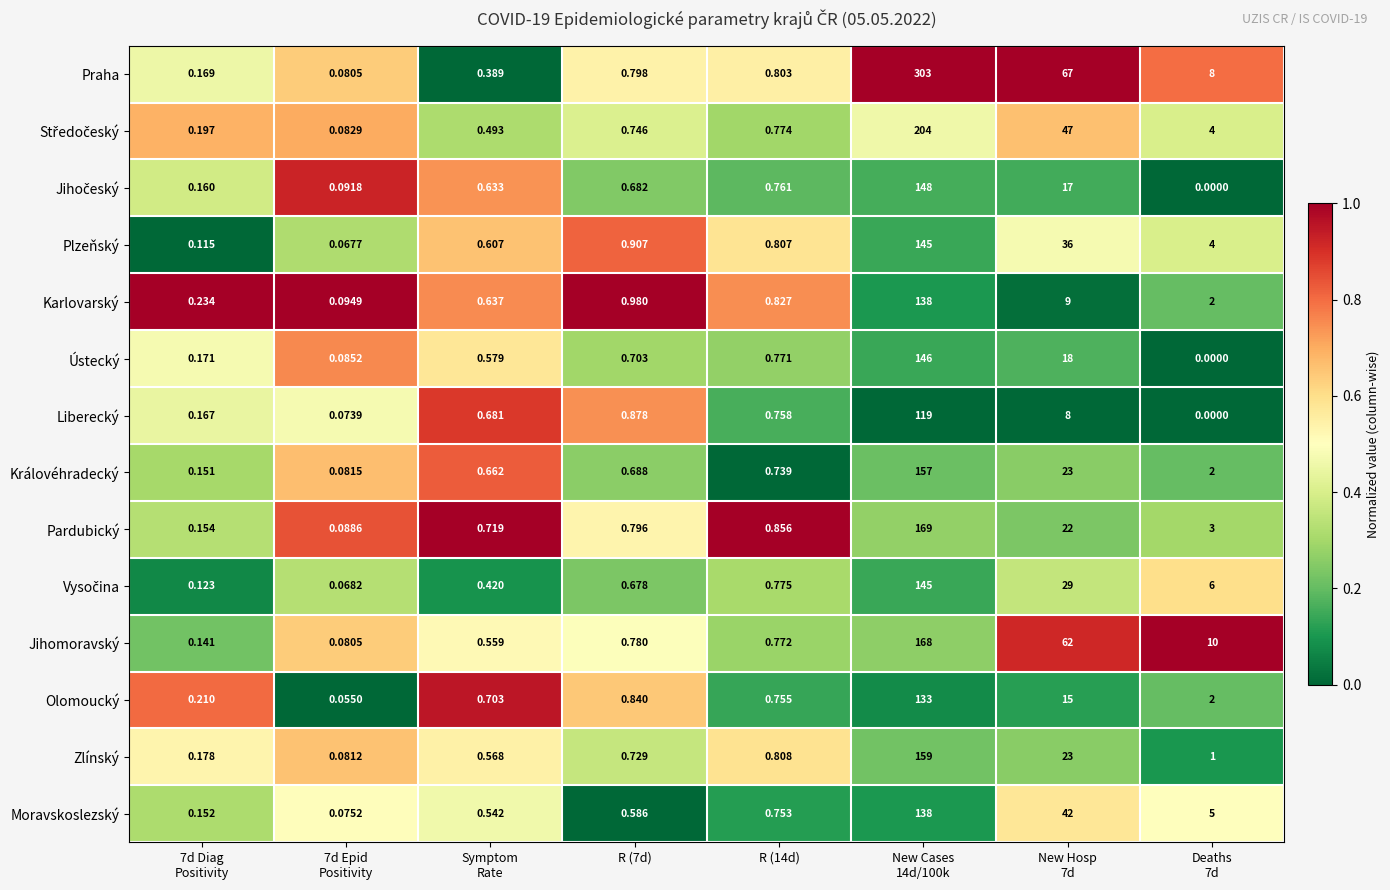

Which series has the widest spread of values?

Praha